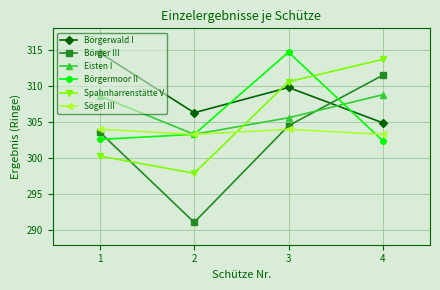

The value of Eisten I at 3 is 305.6. True or false?

True